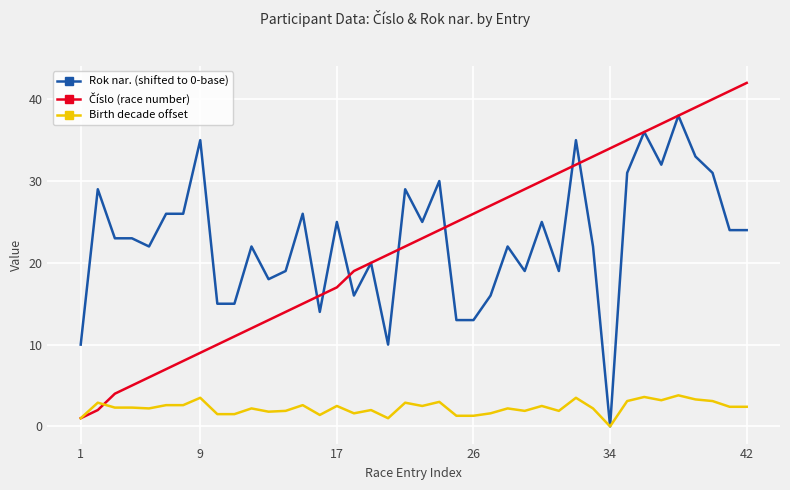

What is the highest value of the Birth decade offset series?

3.8